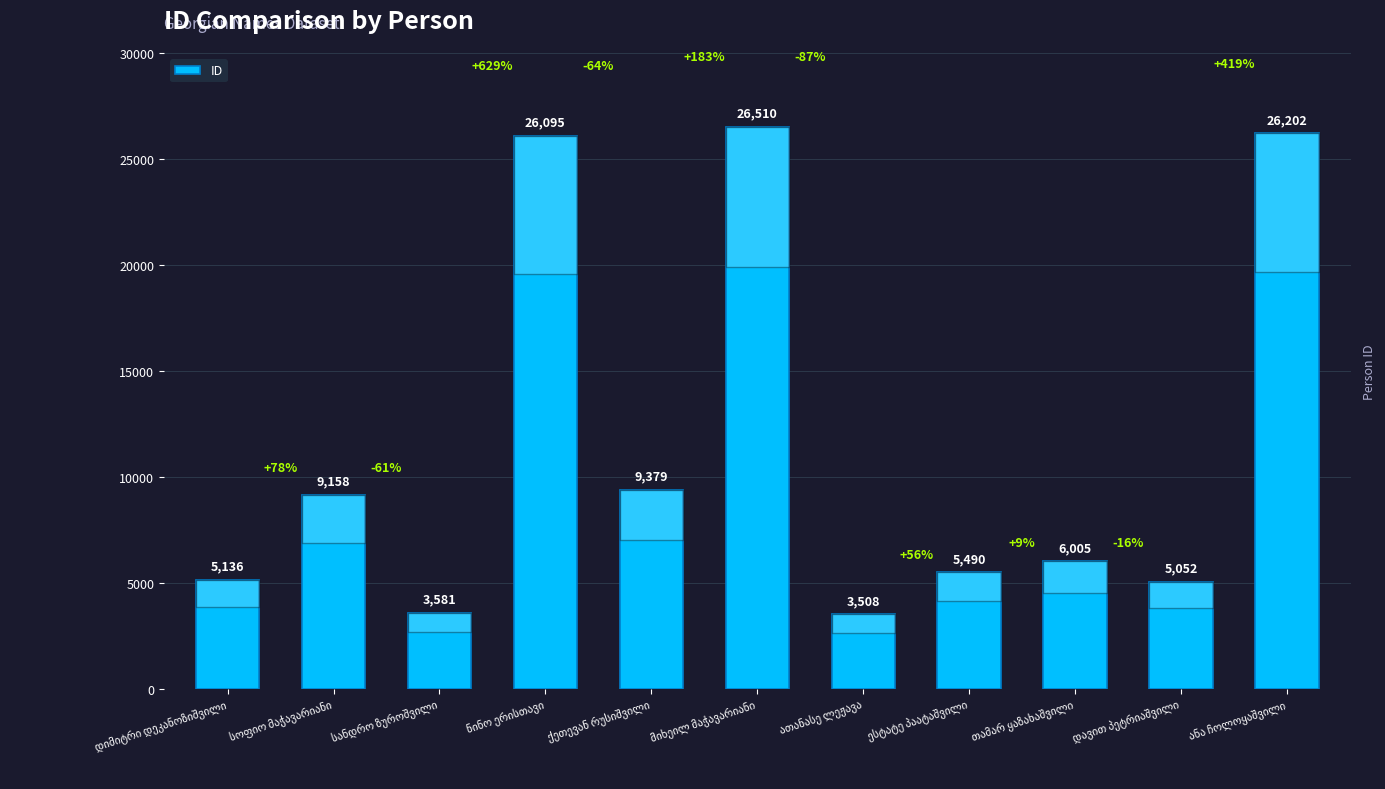

How many distinct data groups are displayed?

1